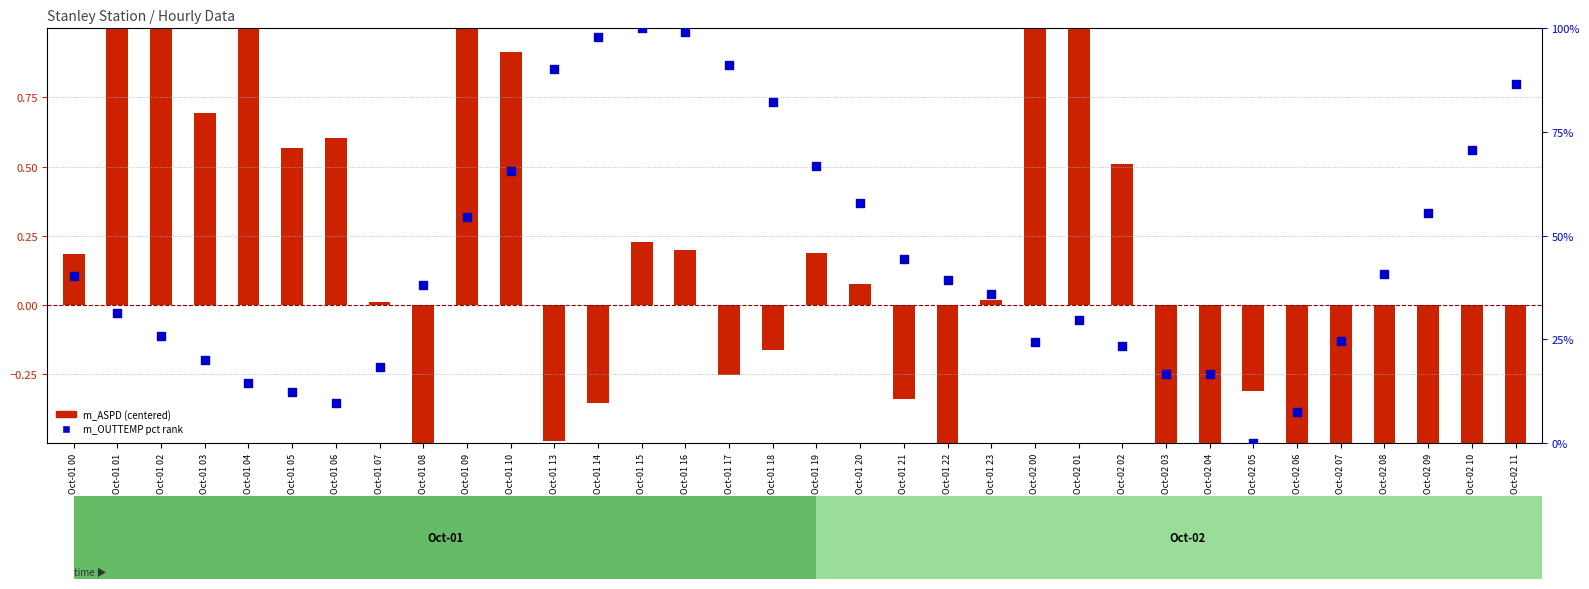

Which series contains the highest Y value?

m_ASPD (centered)